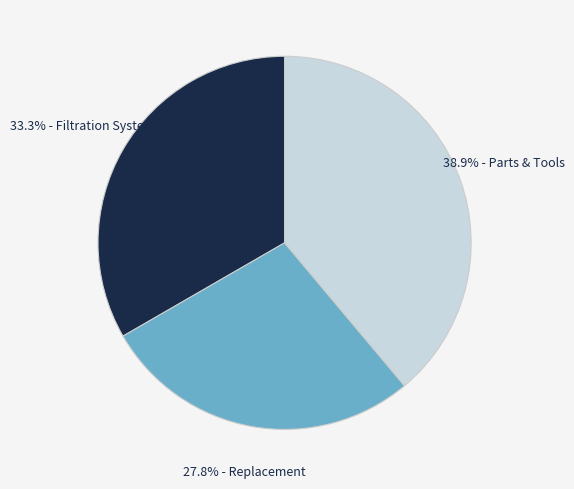

Is there any slice that represents more than half of the pie?

No